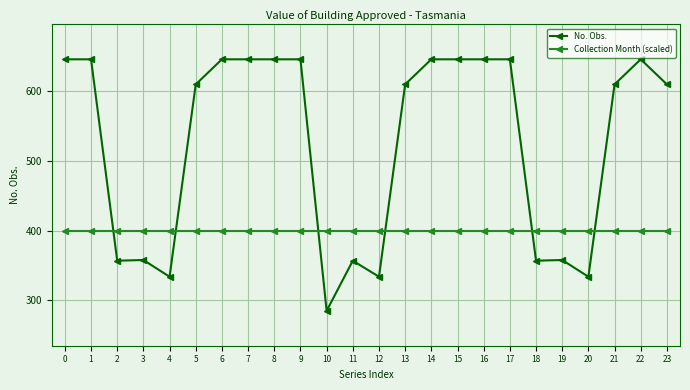

How many lines are shown in the chart?

2